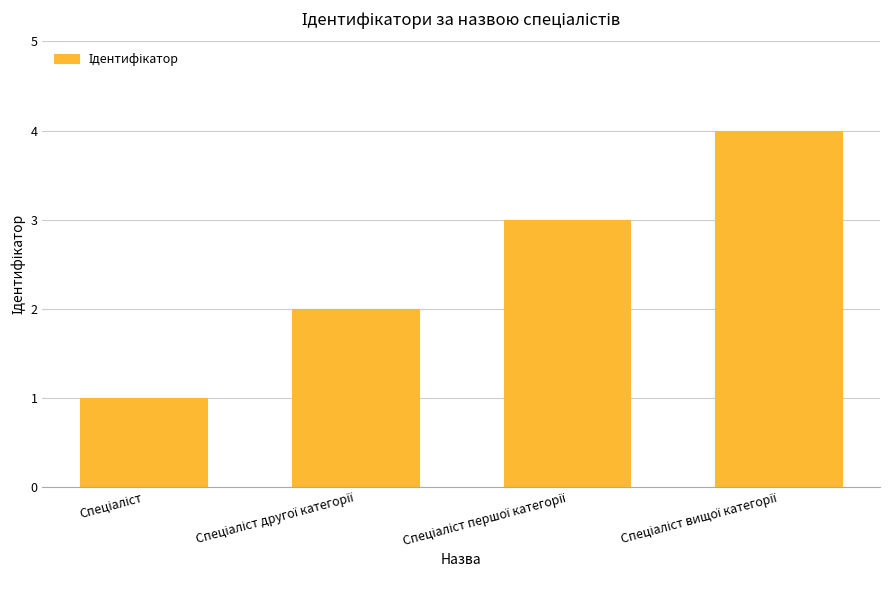

What is the maximum value shown in the chart?

4